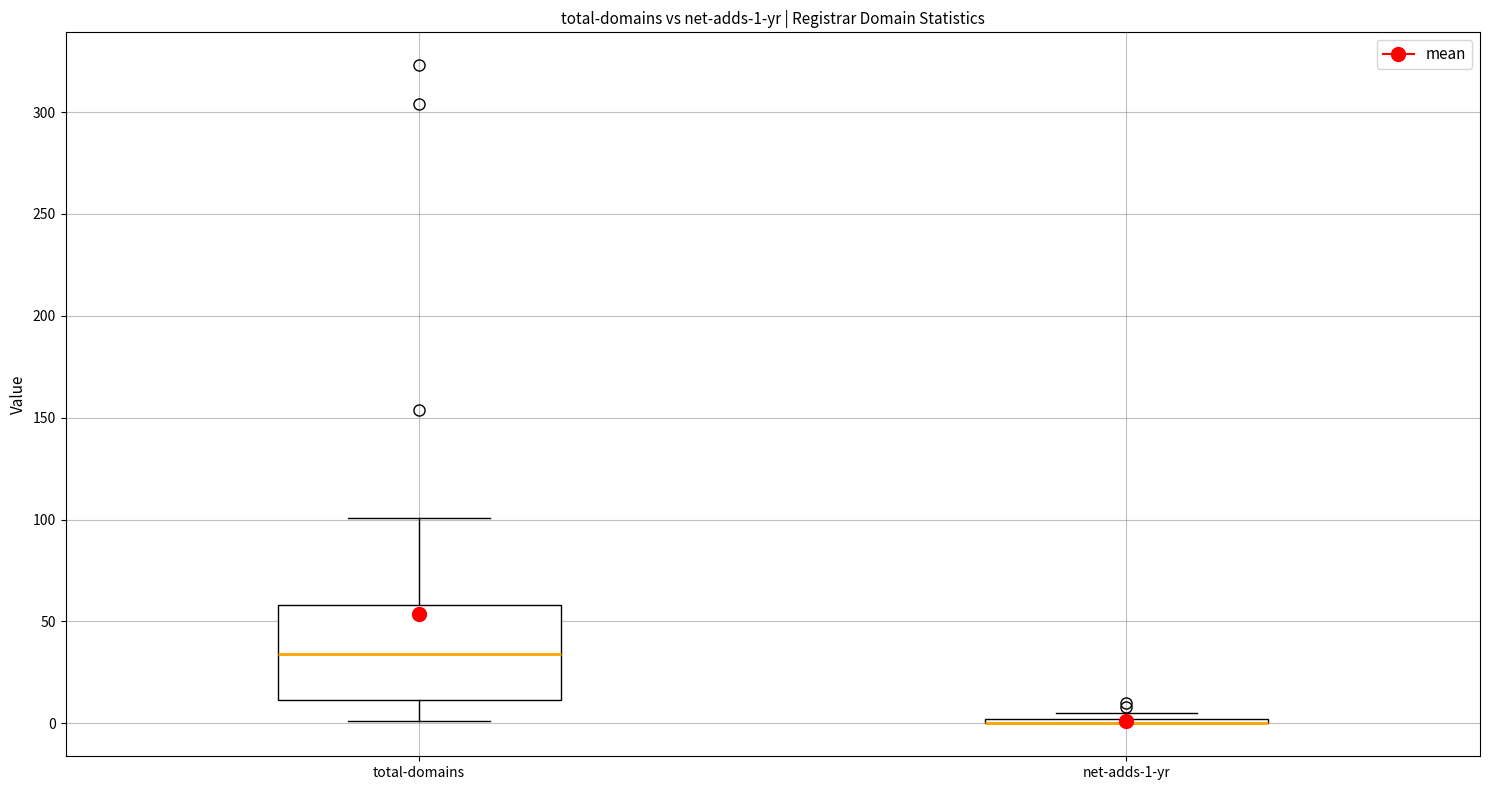

Comparing the boxes themselves (not the whiskers), which one is the tallest?

total-domains